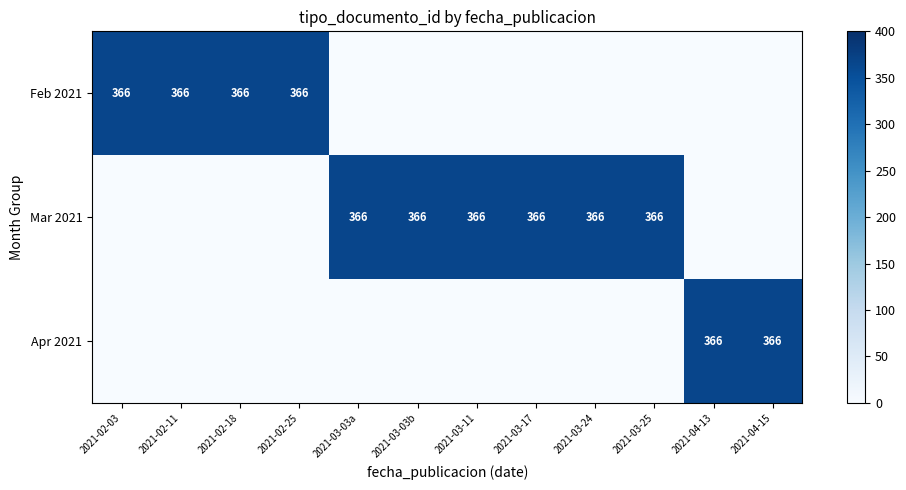

The value of Feb 2021 at 2021-02-03 is 366. True or false?

True